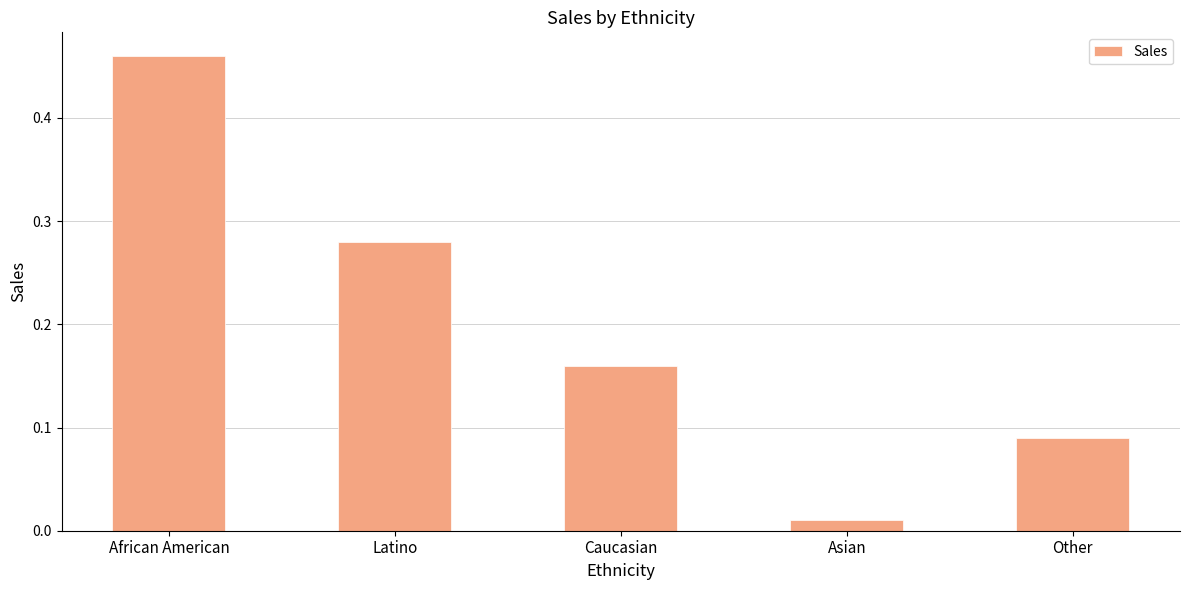

What position from the left is Other?

5